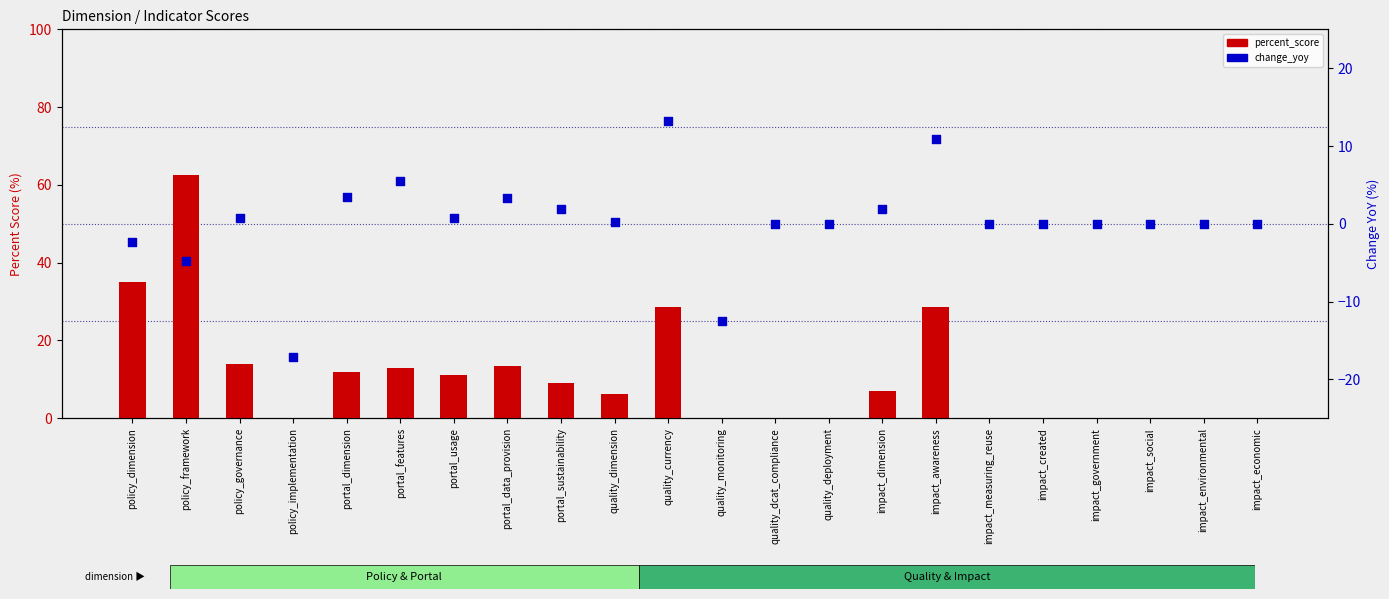

At which category is the sum across all series the highest?

policy_framework